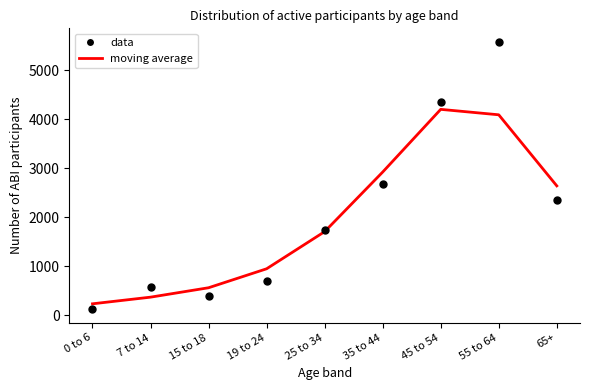

At how many categories does at least one series exceed 164?

9